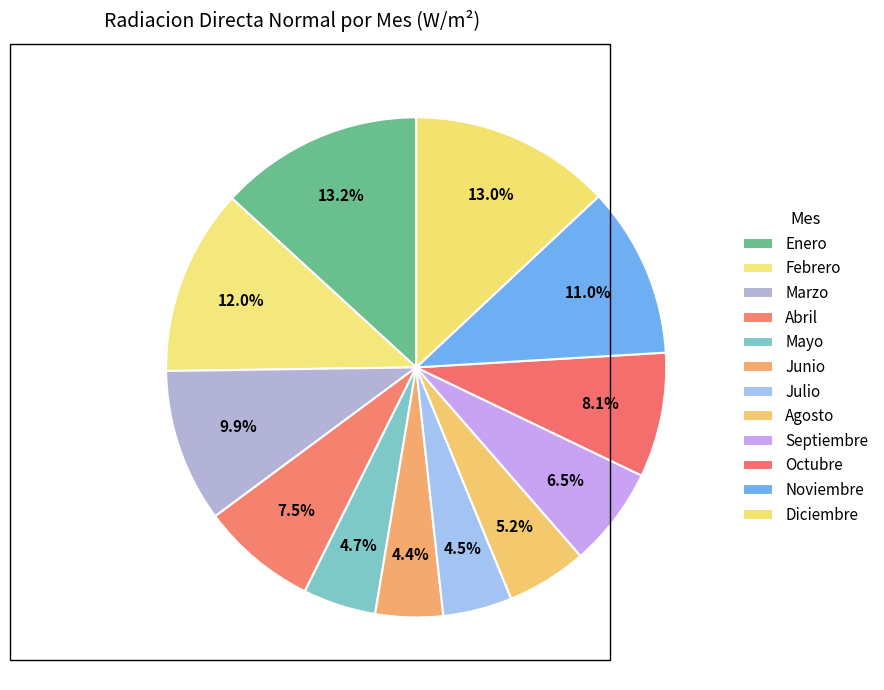

Count the number of slices in the pie.

12